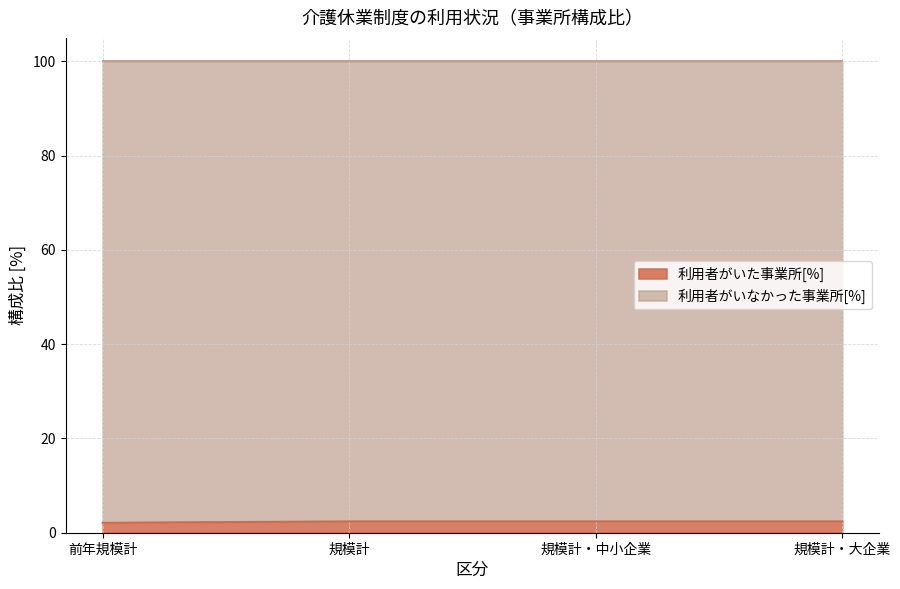

Reading left to right, extract all data points from this chart.

2.1	2.4	2.4	2.4